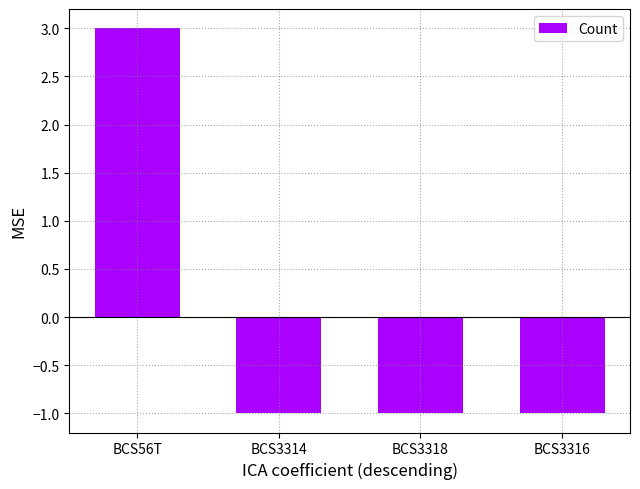

Between BCS56T and BCS3314, which is larger?

BCS56T